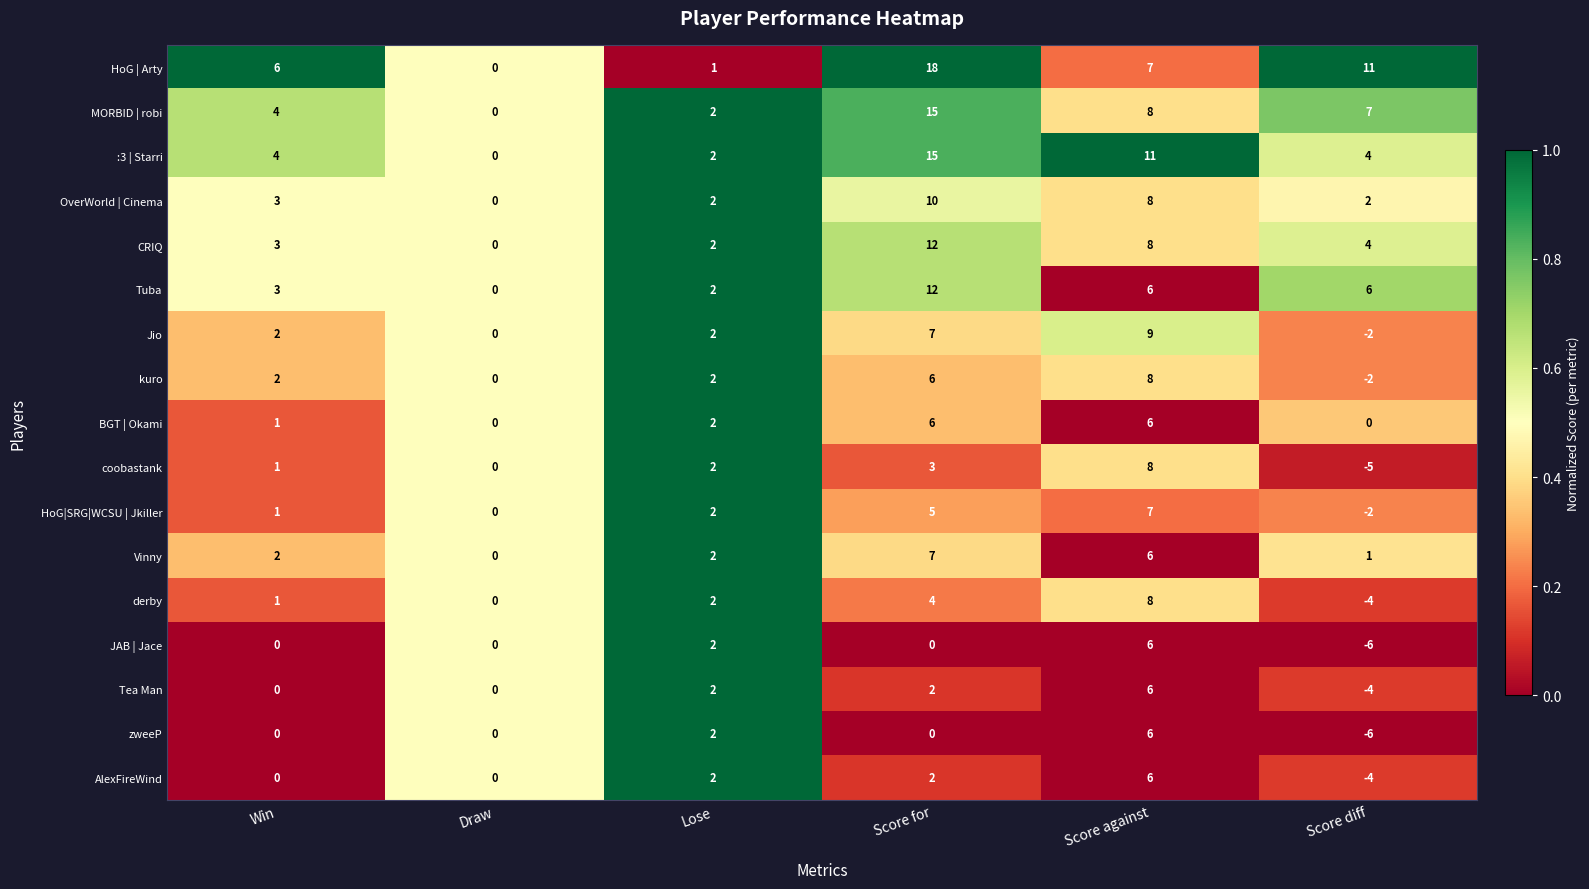

Which series has the largest total across all categories?

HoG | Arty